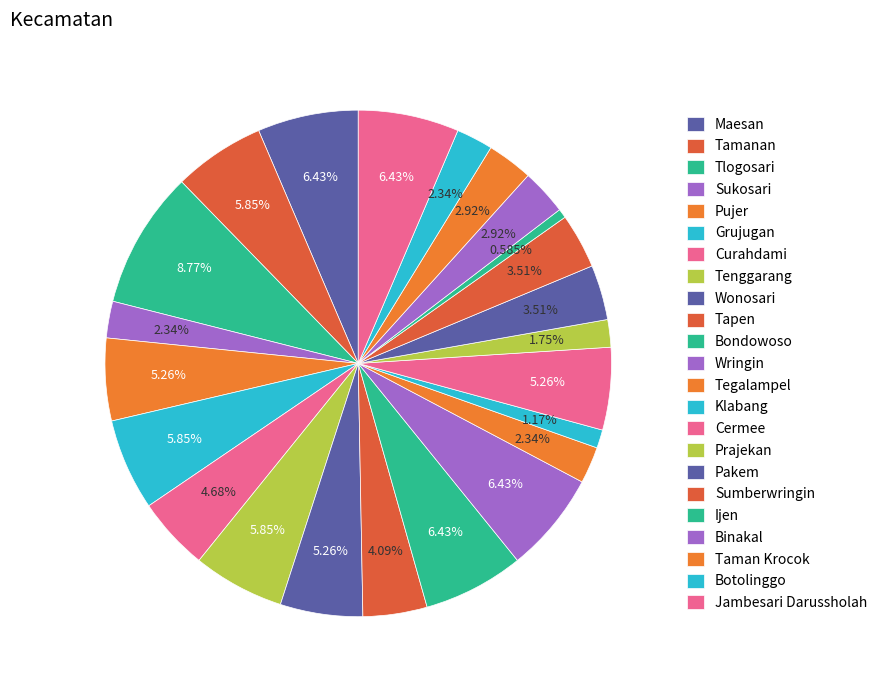

How many slices are in this pie chart?

23